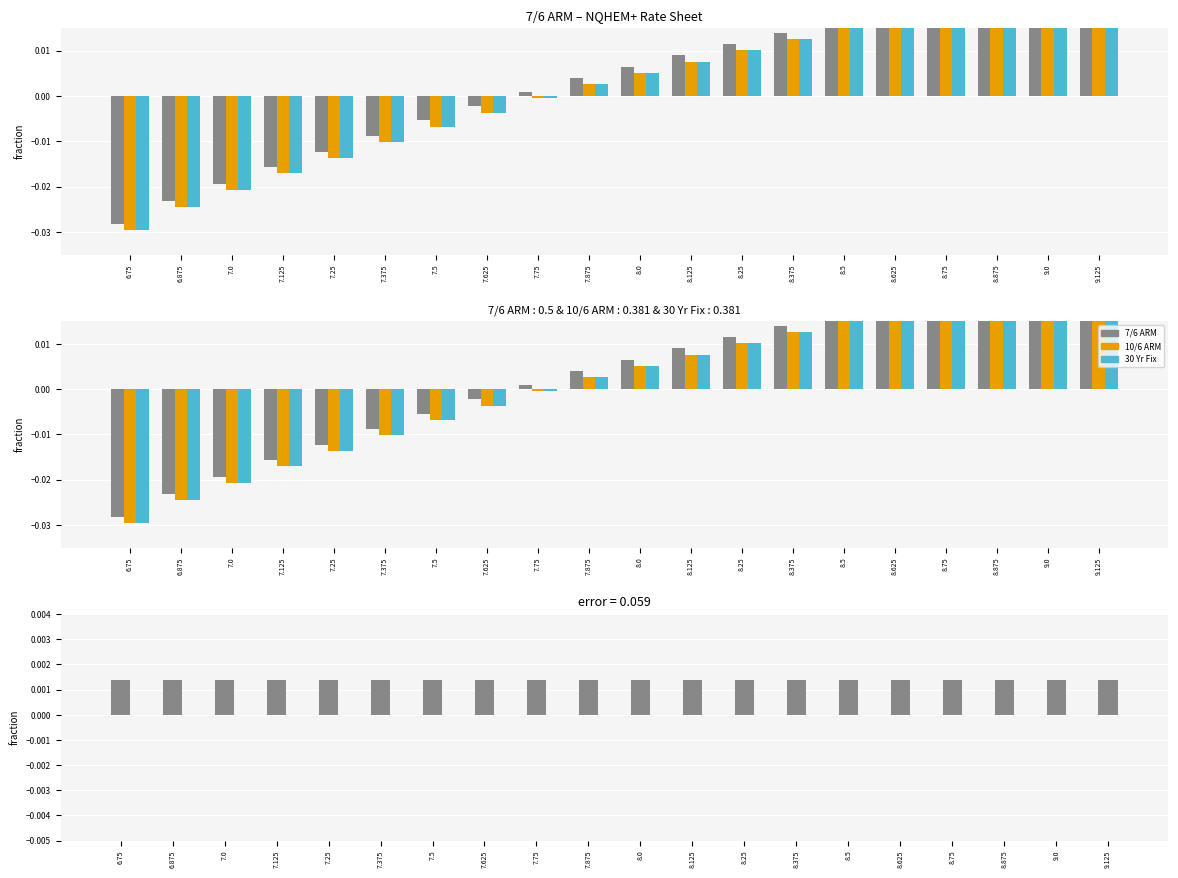

What position from the right is 8.375?

7